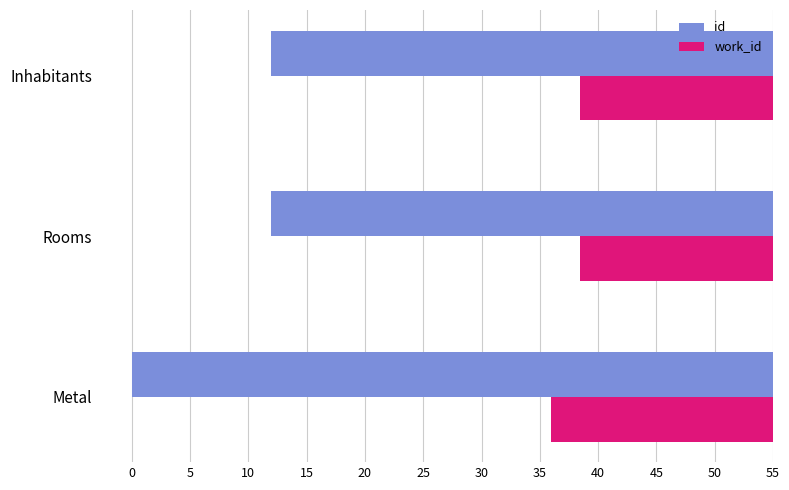

List the series in order of their overall mean, lowest first.

work_id, id